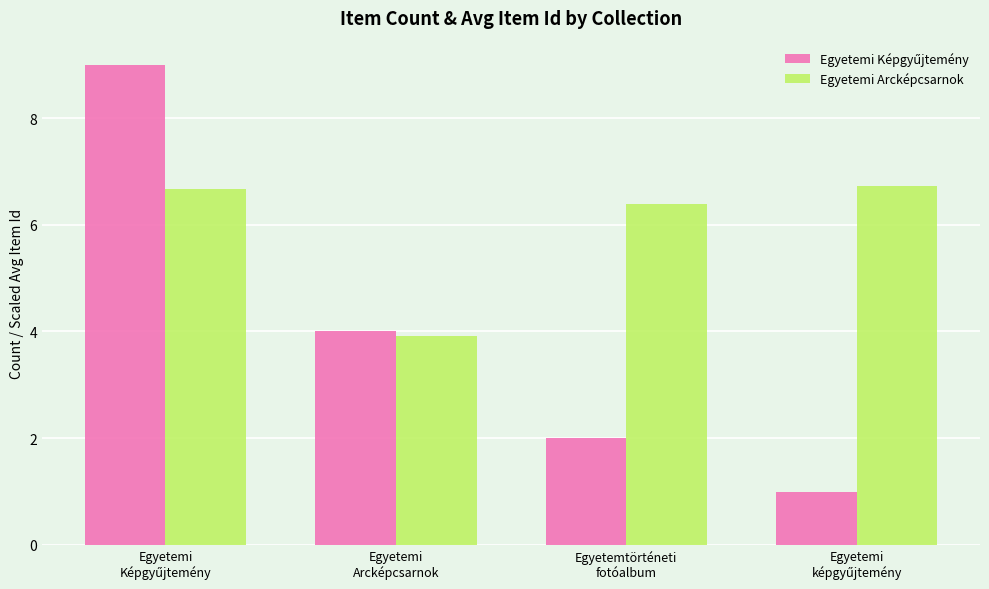

What is the difference between the second highest and second lowest values in the Egyetemi Arcképcsarnok series?

0.3